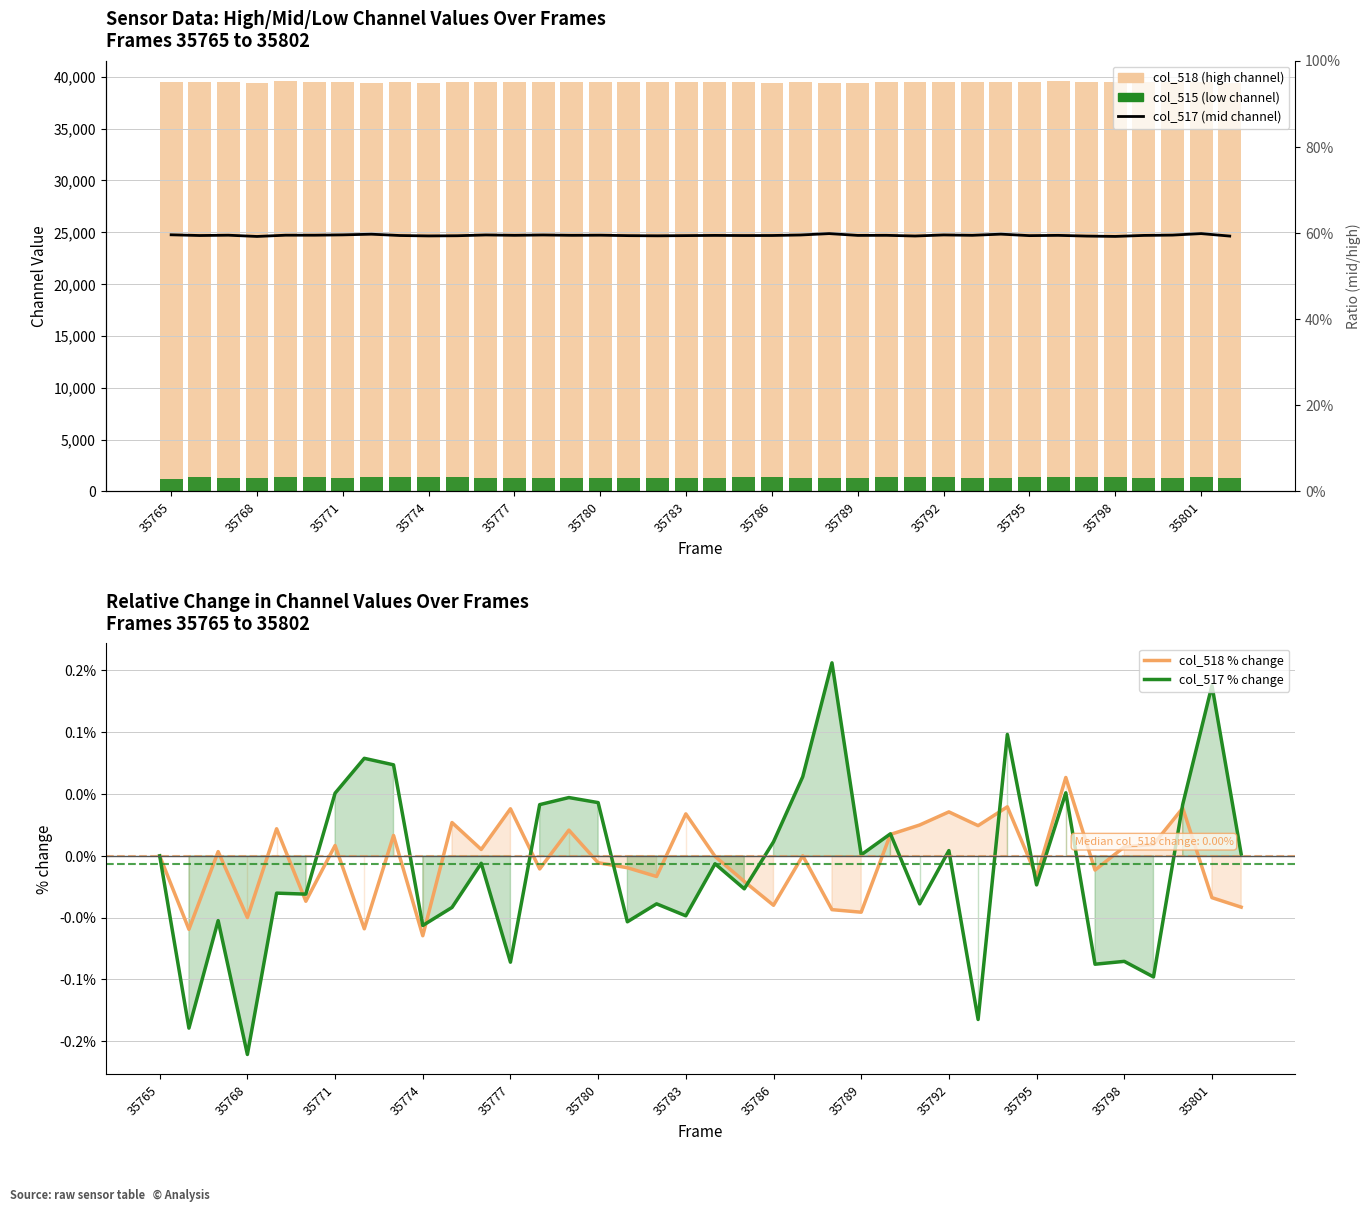

Is the value of col_515 (low channel) at 35771 greater than the value of col_517 % change at 13?

Yes